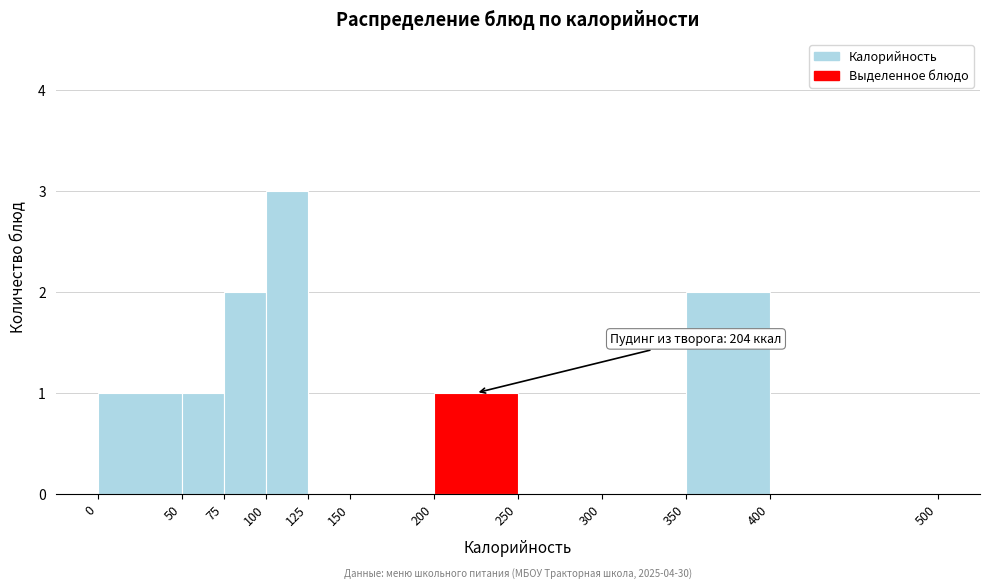

Which range on the x-axis has the tallest bar?

100 to 125